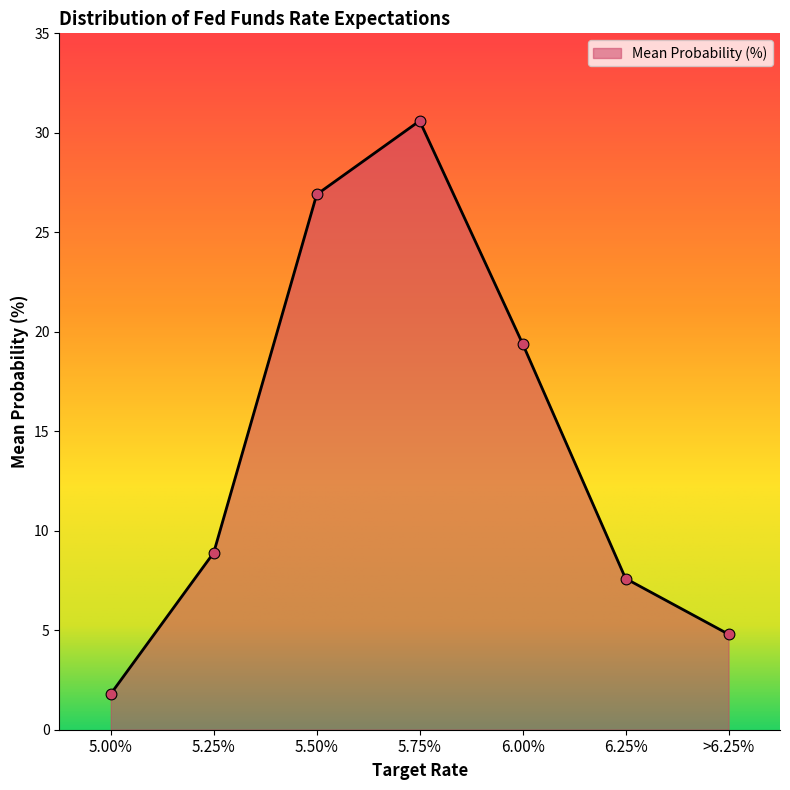

What is the ratio of the value at 5.50% to the value at 6.00%?

1.4